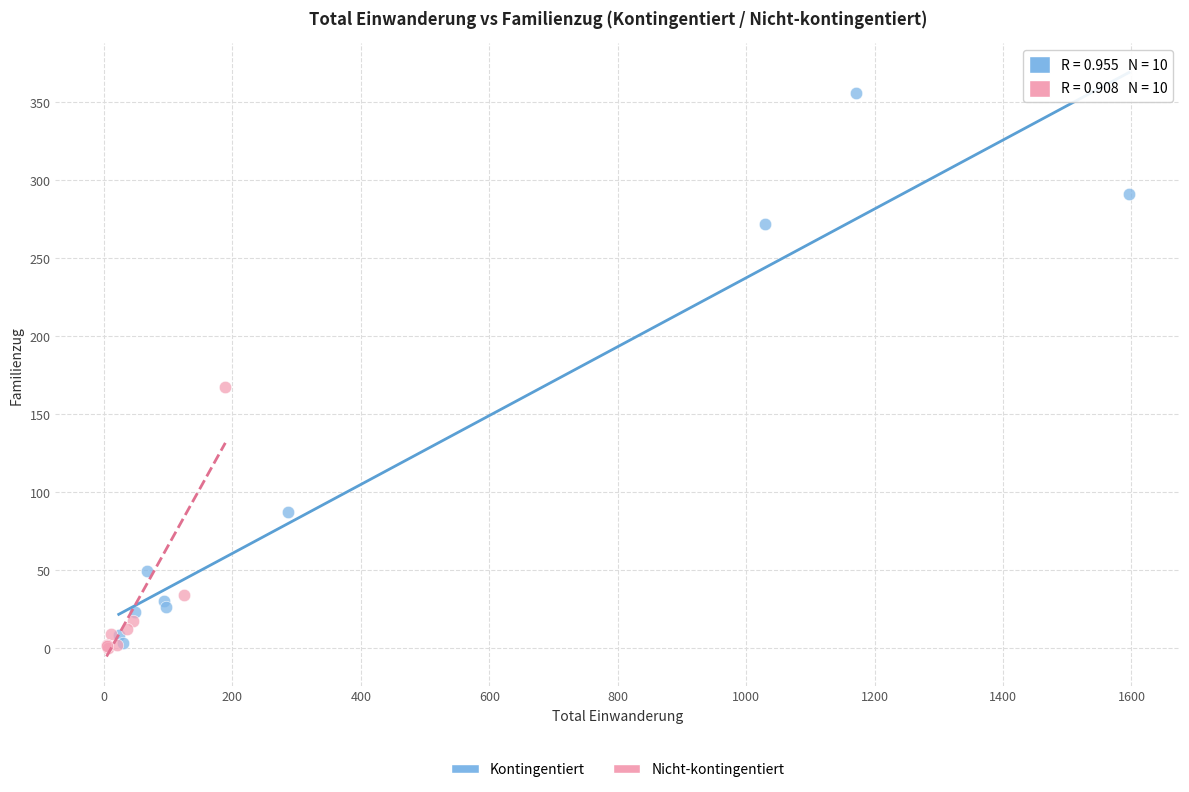

Which series has the widest spread of Y values?

Kontingentiert